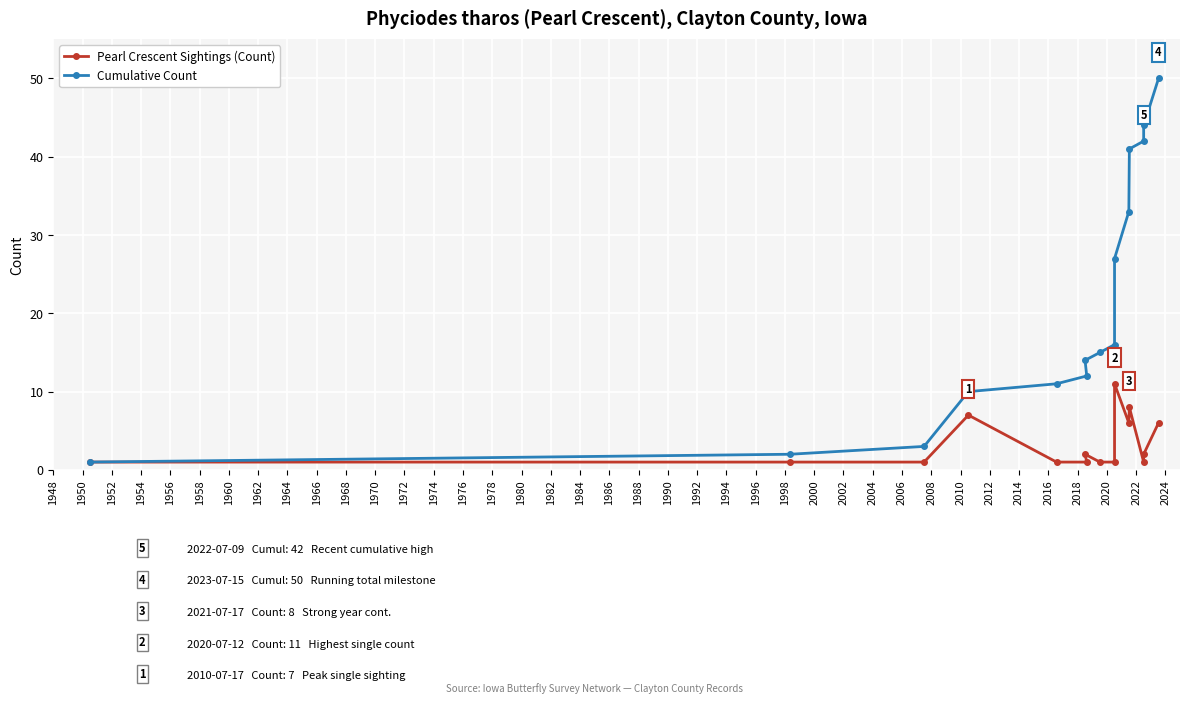

How many lines are shown in the chart?

2